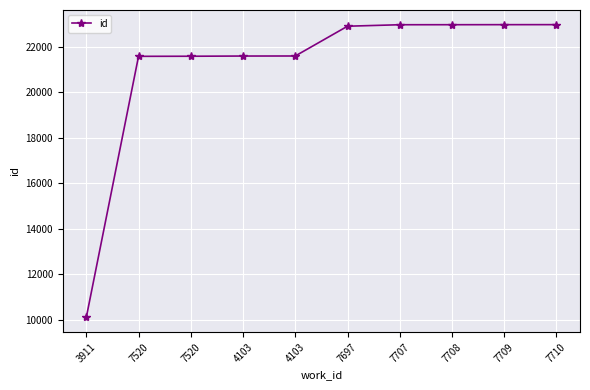

List the labels in order of value, smallest first.

3911, 7520, 7520, 4103, 4103, 7697, 7707, 7708, 7709, 7710